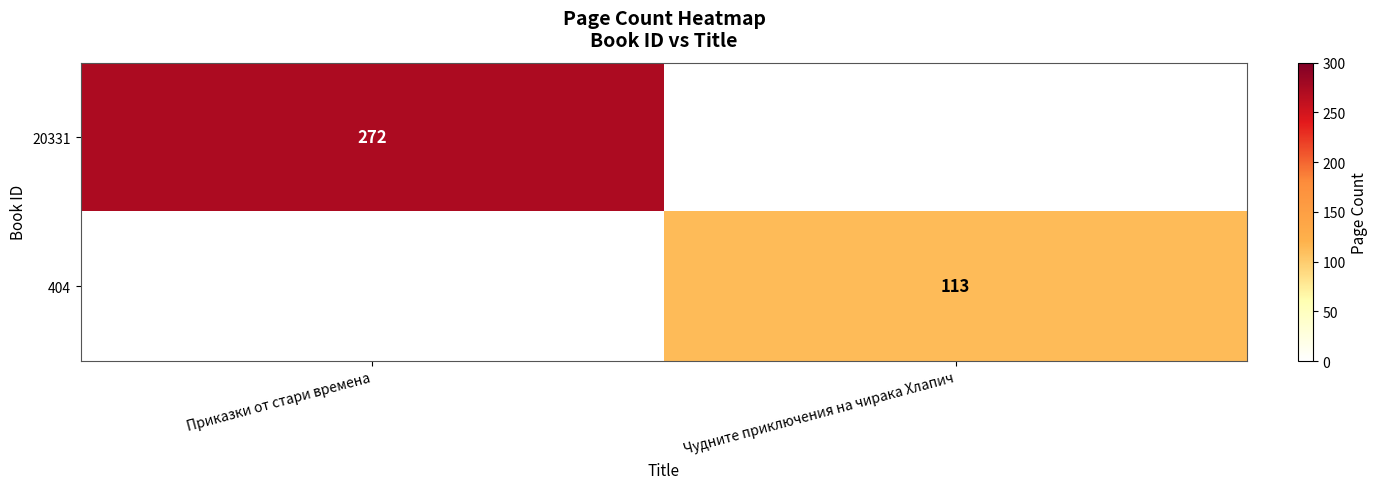

At how many categories does at least one series exceed 78?

2